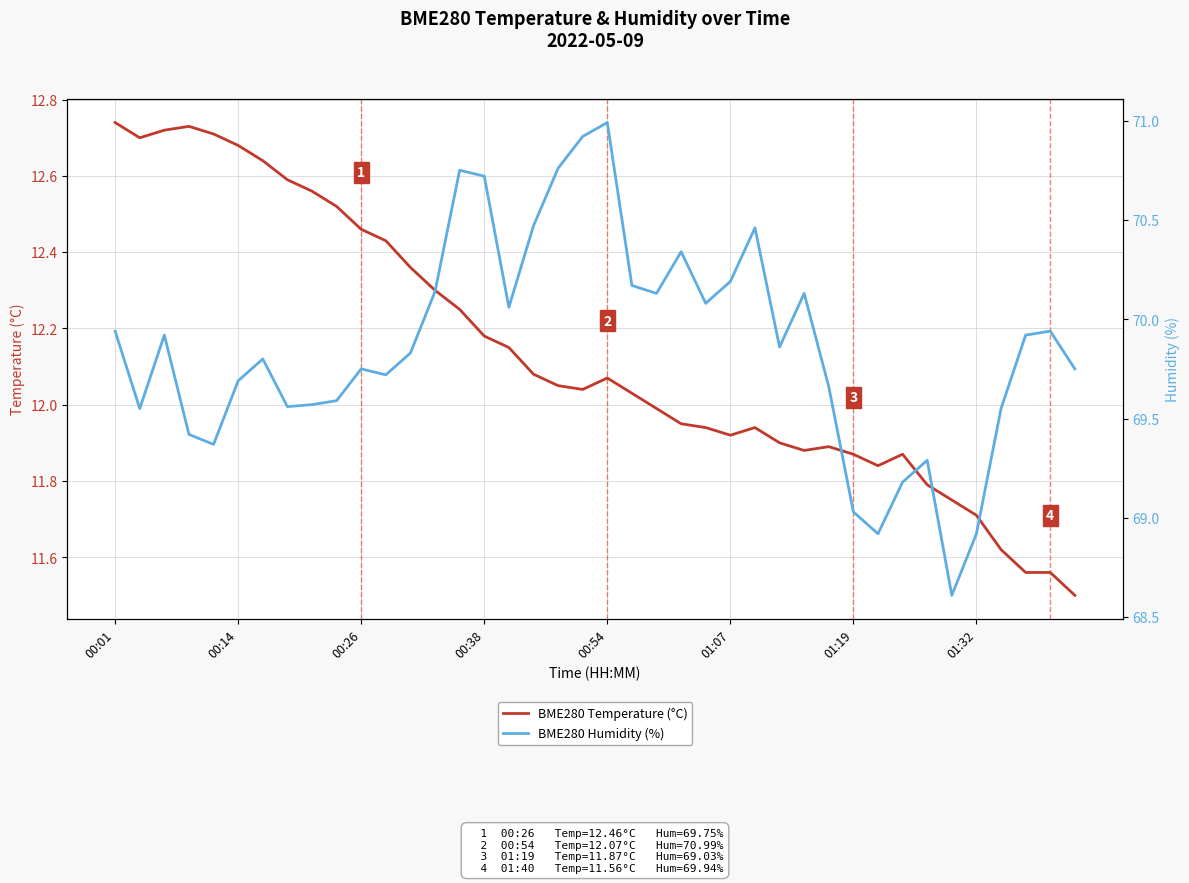

Which series has the largest total across all categories?

BME280 Humidity (%)